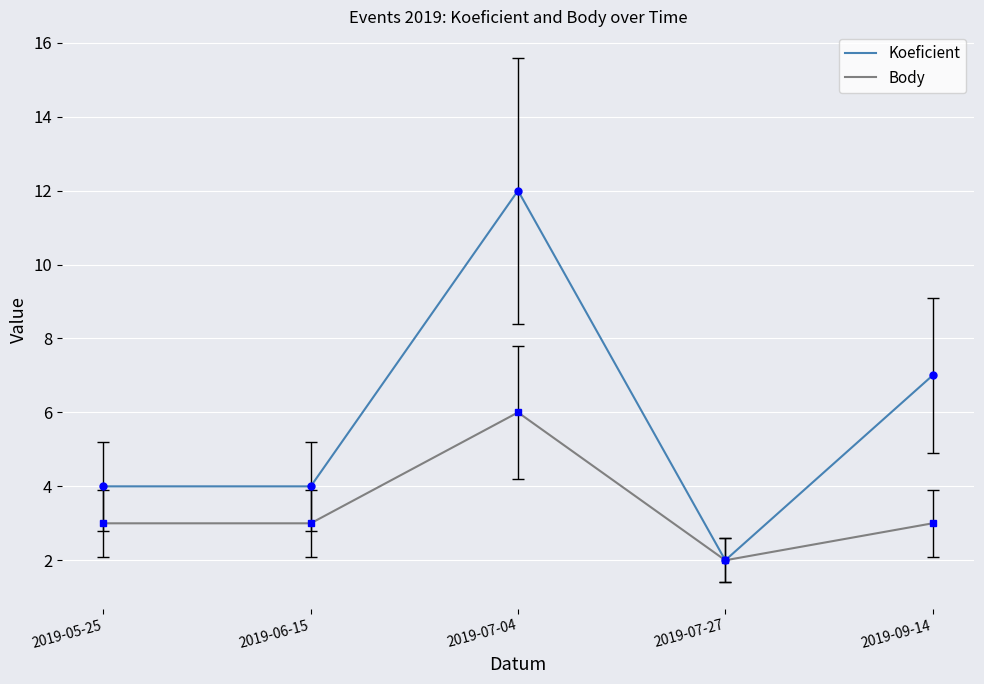

What position from the left is 2019-07-27?

4